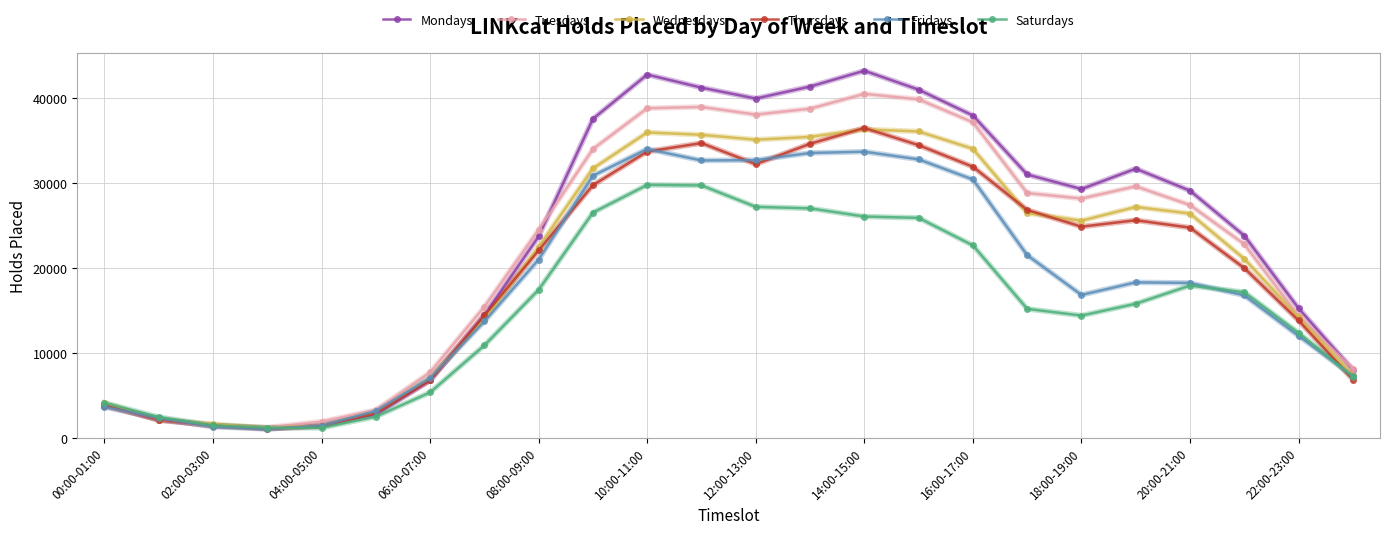

What are all the series names shown in the legend?

Mondays, Tuesdays, Wednesdays, Thursdays, Fridays, Saturdays